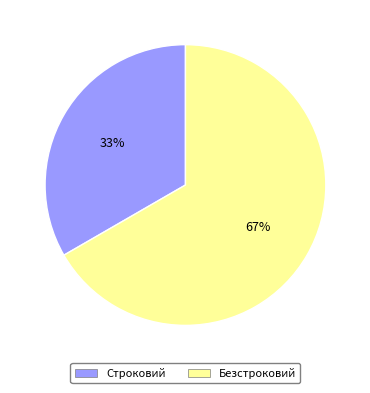

Count the number of slices in the pie.

2